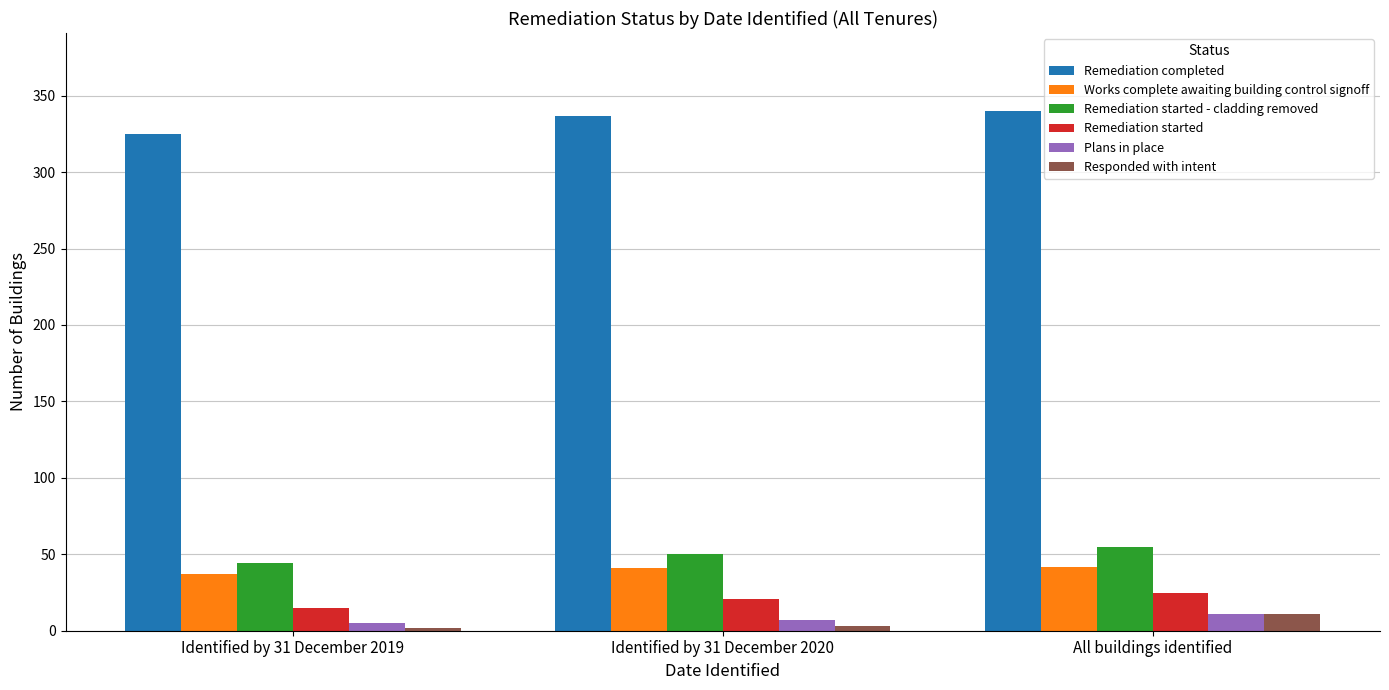

What is the total value across all series at All buildings identified?

484